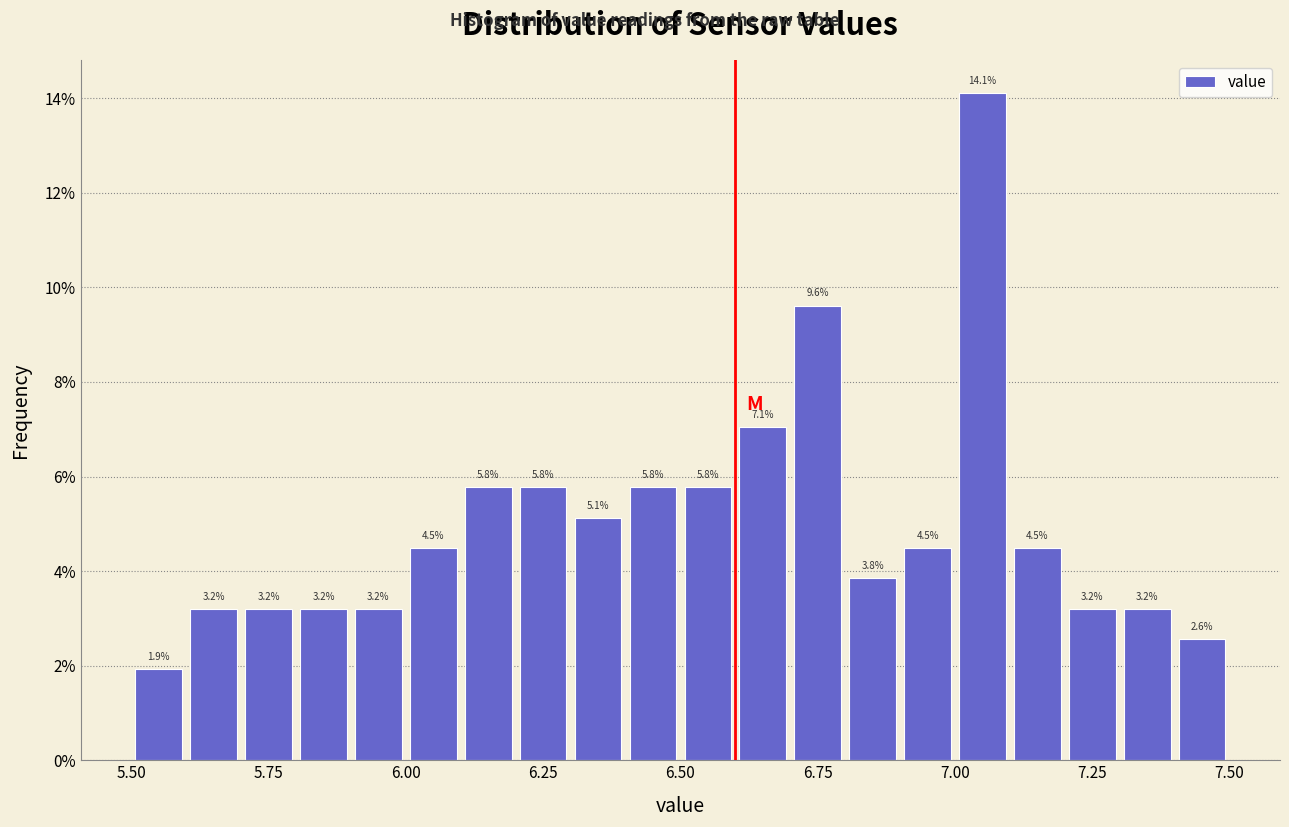

Around what value on the x-axis is the tallest bar? Give the approximate position of its centre, as read against the axis.

7.05